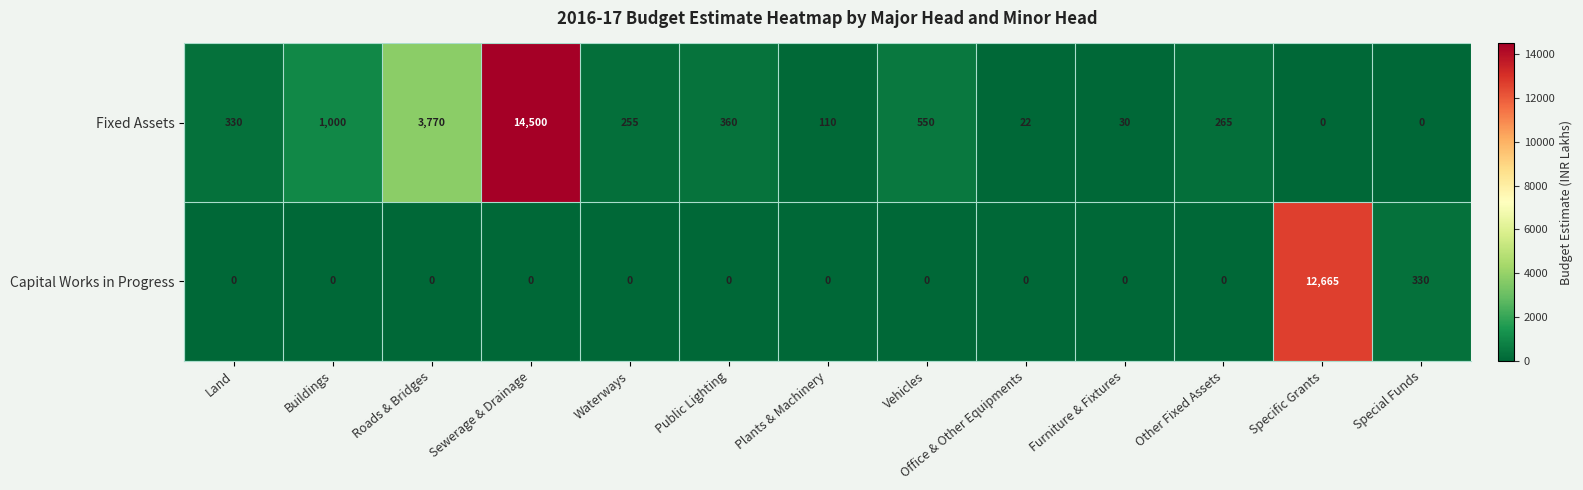

List the series in order of their overall mean, highest first.

Fixed Assets, Capital Works in Progress